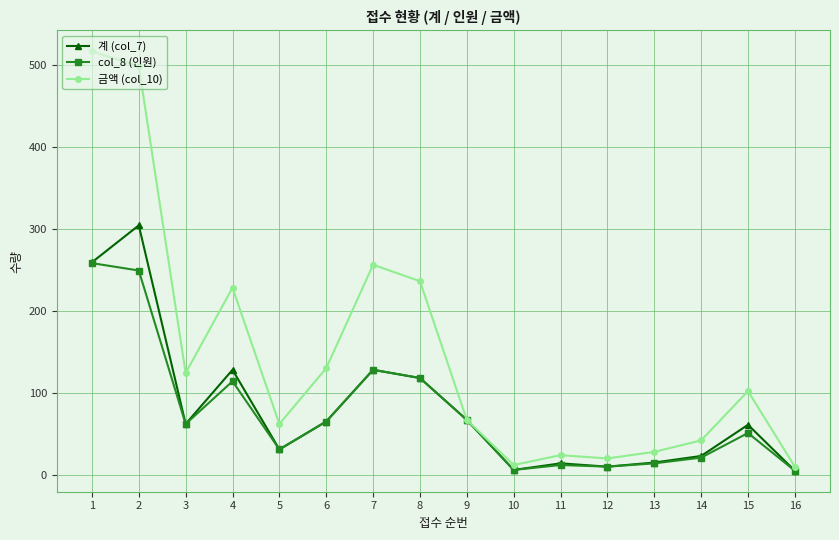

Which series has the widest spread of values?

금액 (col_10)